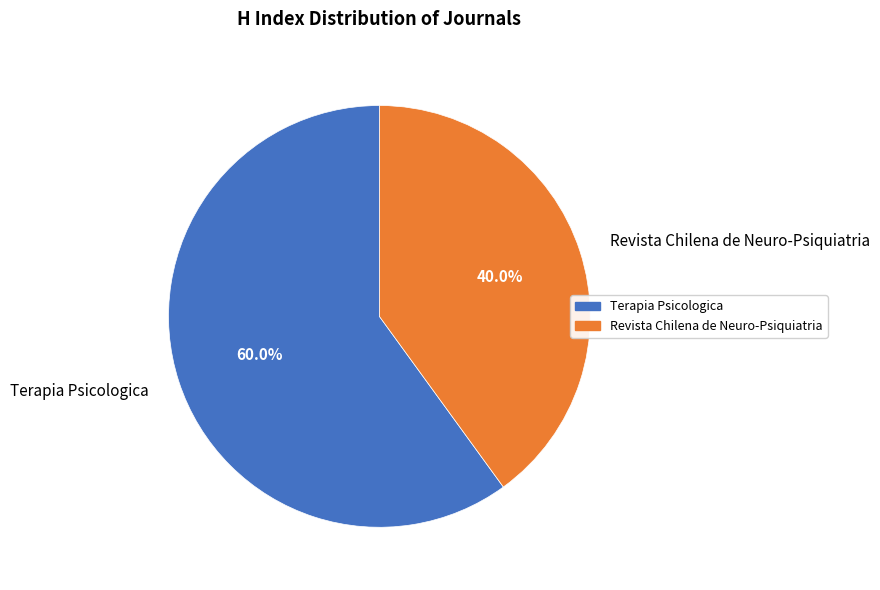

How many slices are in this pie chart?

2